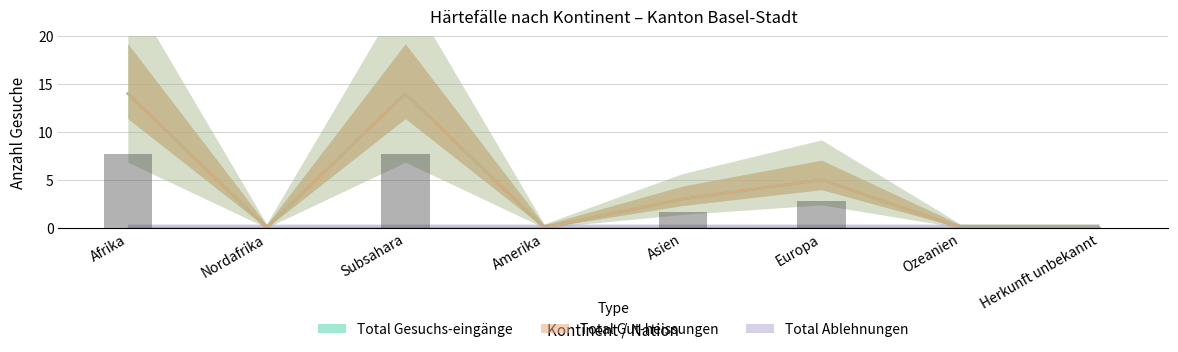

Where does the Total Gut-heissungen series first go above 3?

Afrika